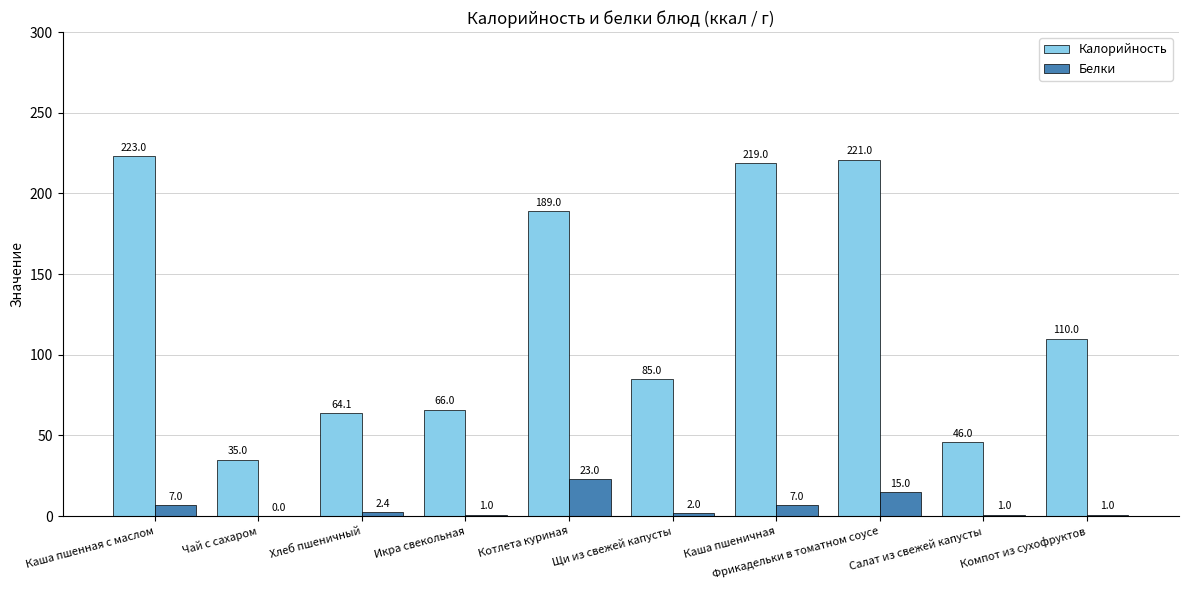

At which label does Калорийность reach its peak?

Каша пшенная с маслом